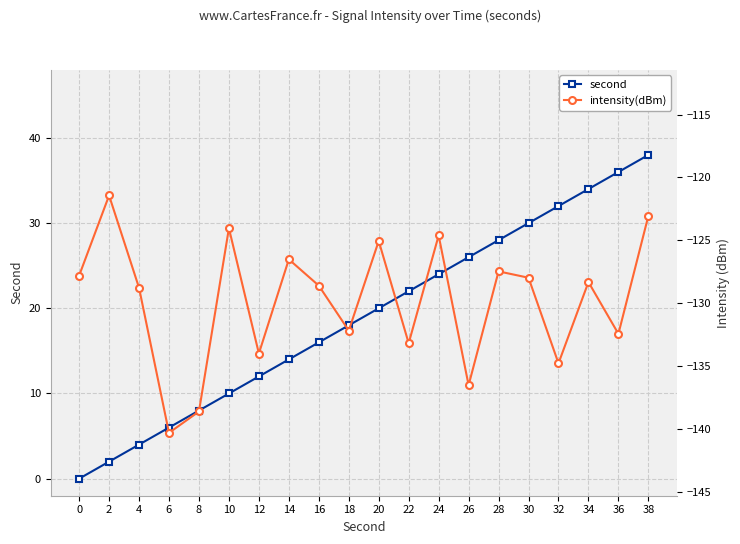

Is it true that second equals 11.5 at 36?

False